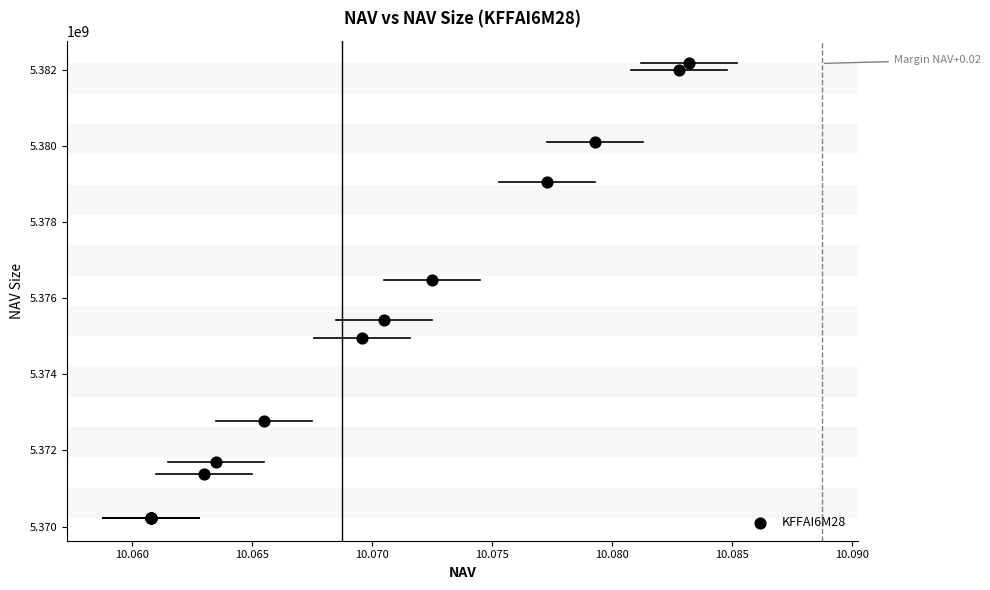

What Y value in the scatter plot is closest to 5376195306?

5376480469.3